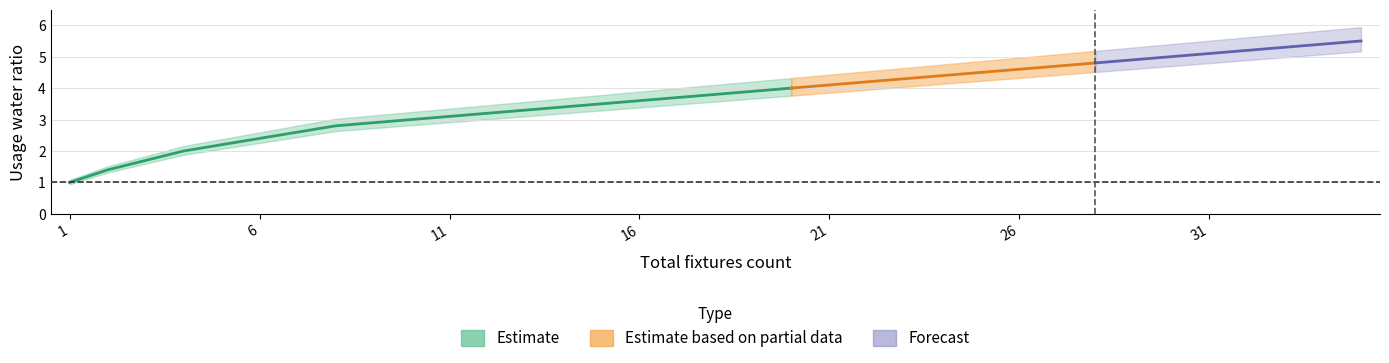

What is the change in value from 15 to 23?

+0.8